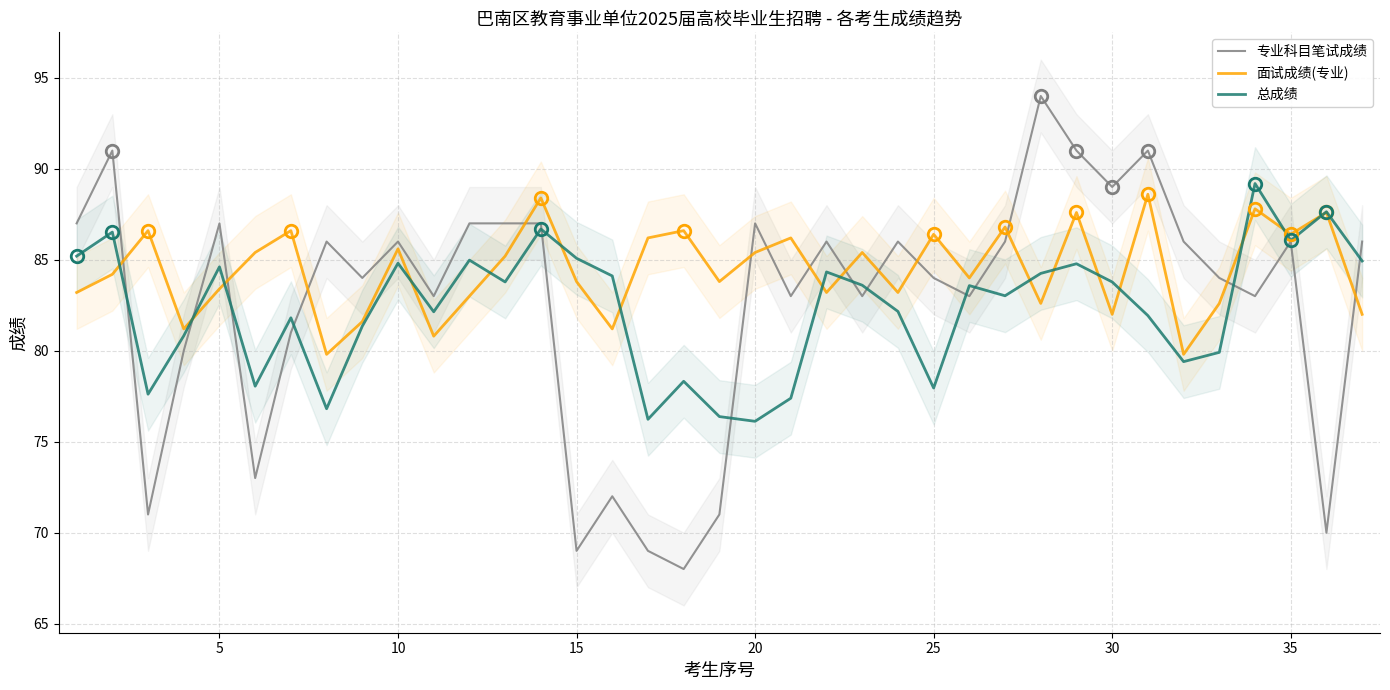

What is the maximum value for 面试成绩(专业)?

88.6